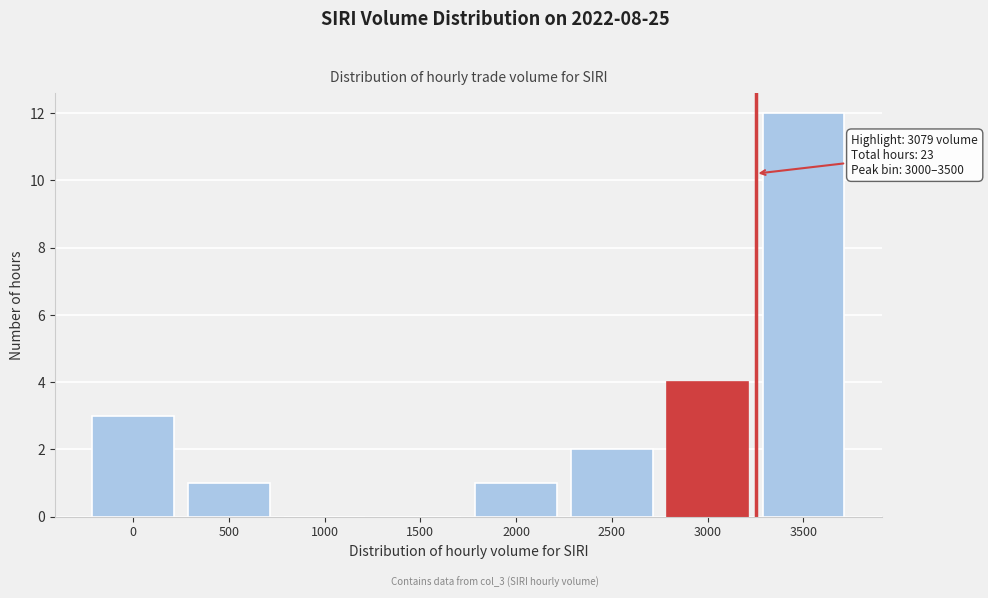

Reading left to right, what are all the values shown in this chart?

0=3	500=1	1000=0	1500=0	2000=1	2500=2	3000=4	3500=12